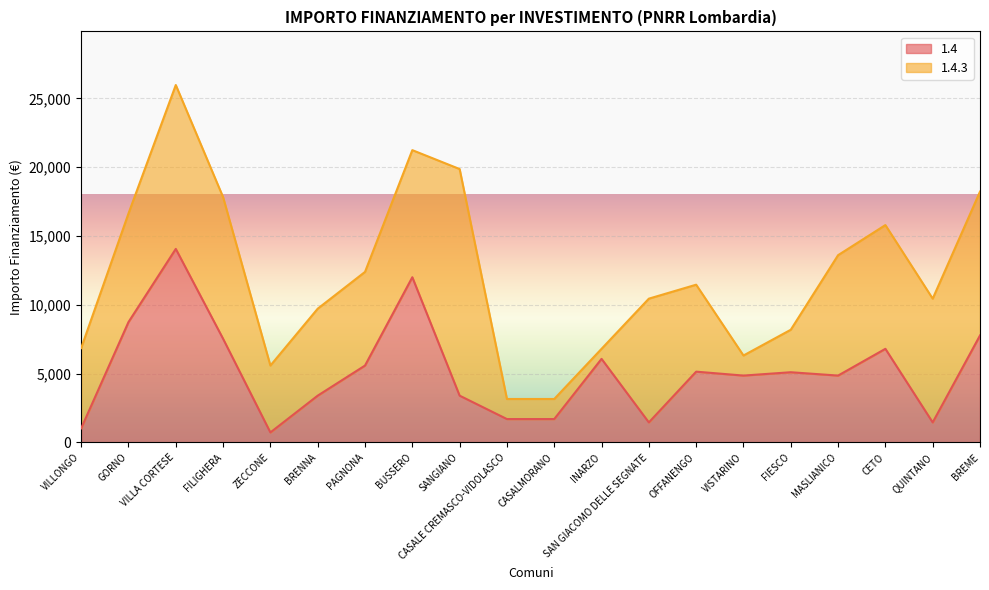

What is the change in value from INARZO to OFFANENGO?

-930